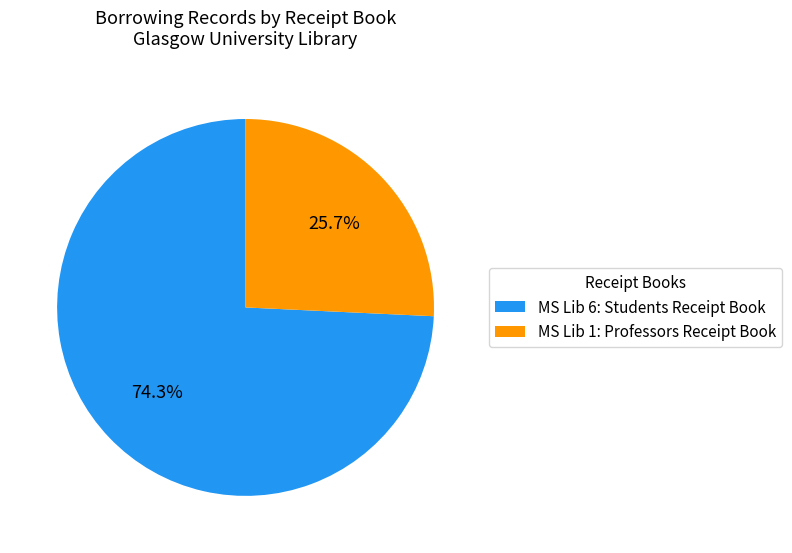

What is the smallest slice in the pie chart?

MS Lib 1: Professors Receipt Book